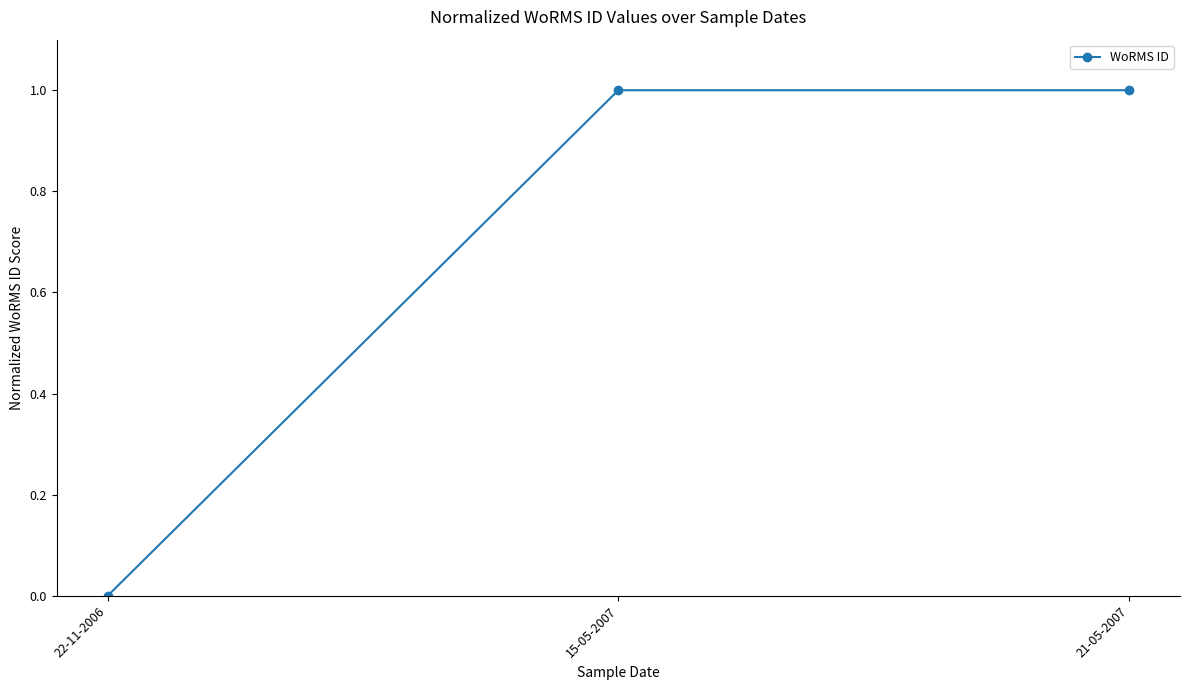

How many distinct data groups are displayed?

1